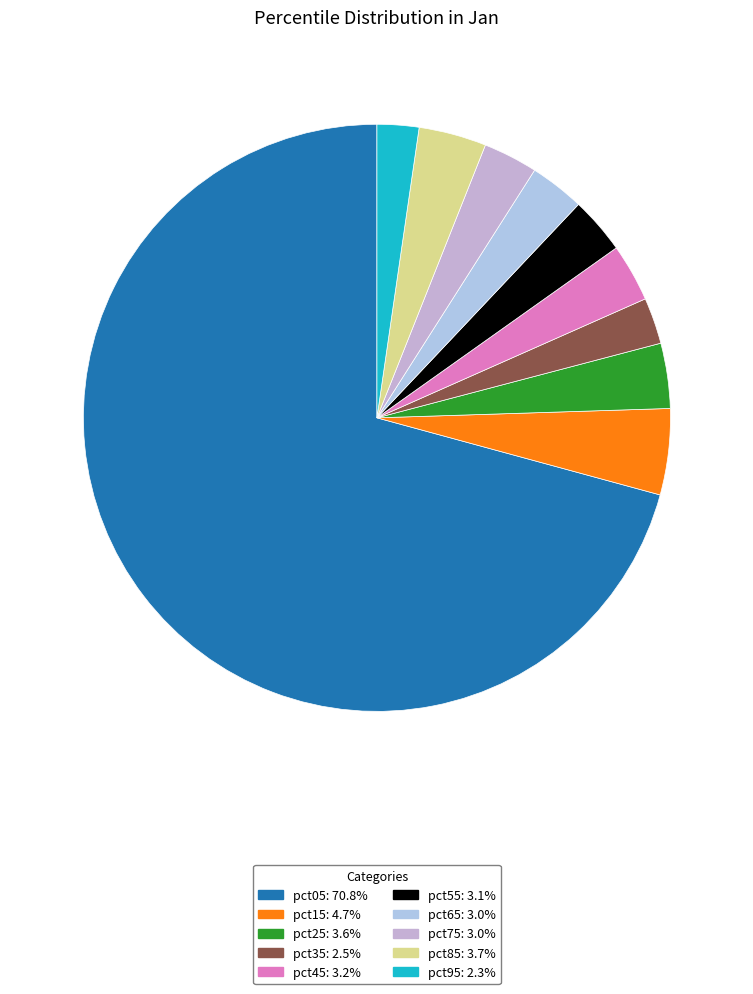

Count the number of slices in the pie.

10